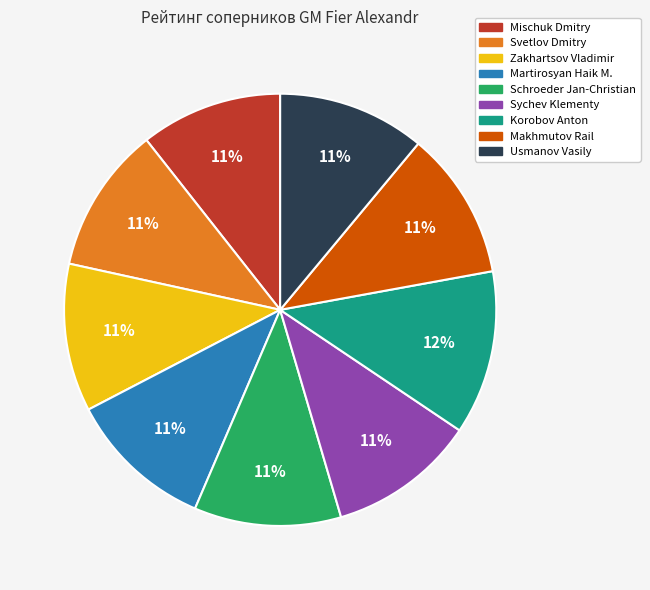

To the nearest percent, what is the combined percentage of Schroeder Jan-Christian and Korobov Anton?

23%